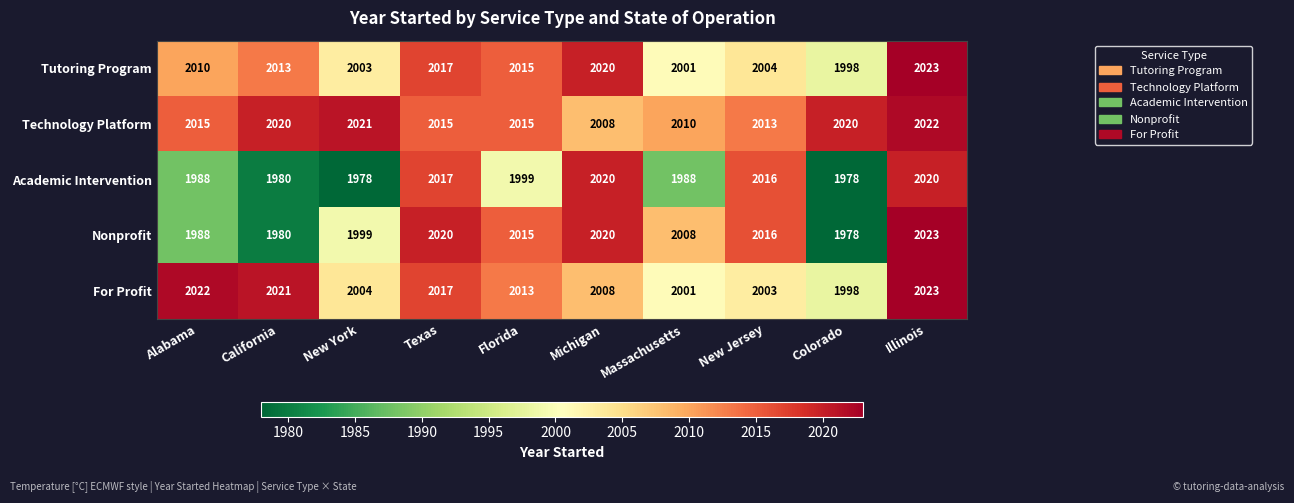

Where does the For Profit series first go above 2013?

Alabama